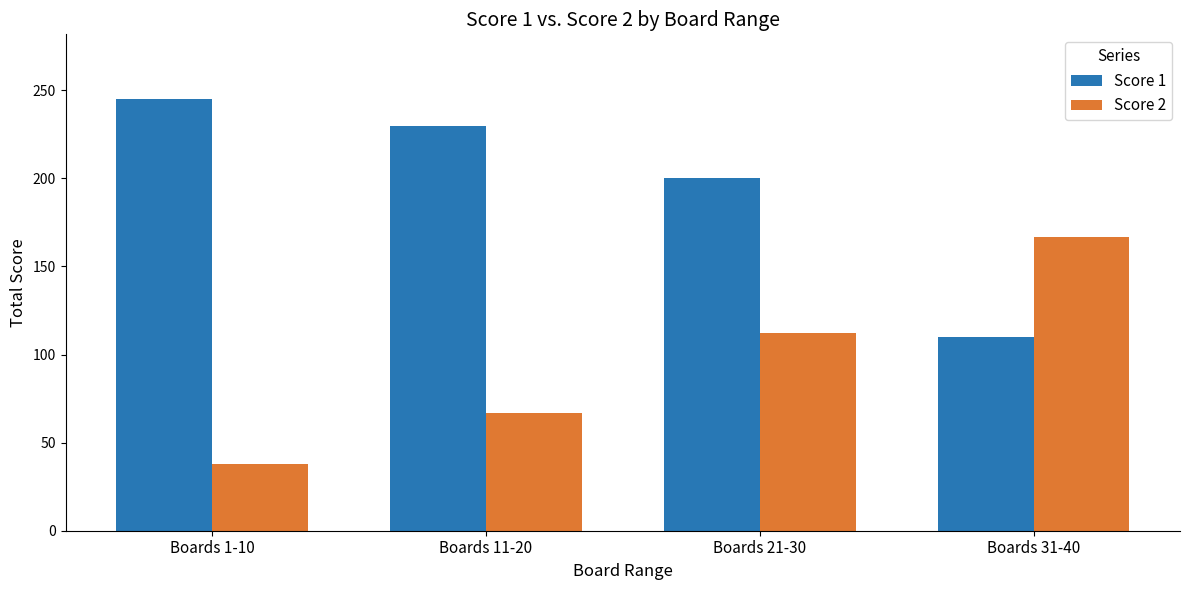

Is it true that Score 2 equals 38 at Boards 1-10?

True